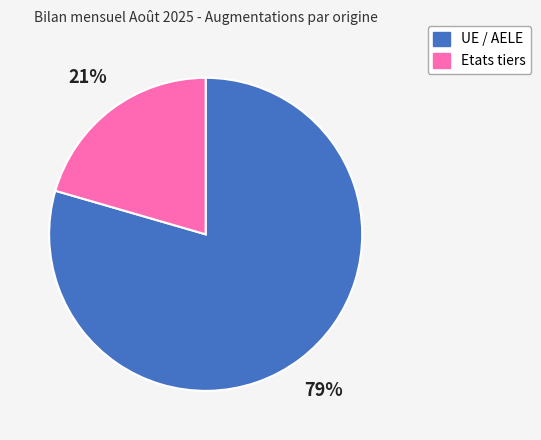

Do UE / AELE and Etats tiers together represent more than half of the pie?

Yes